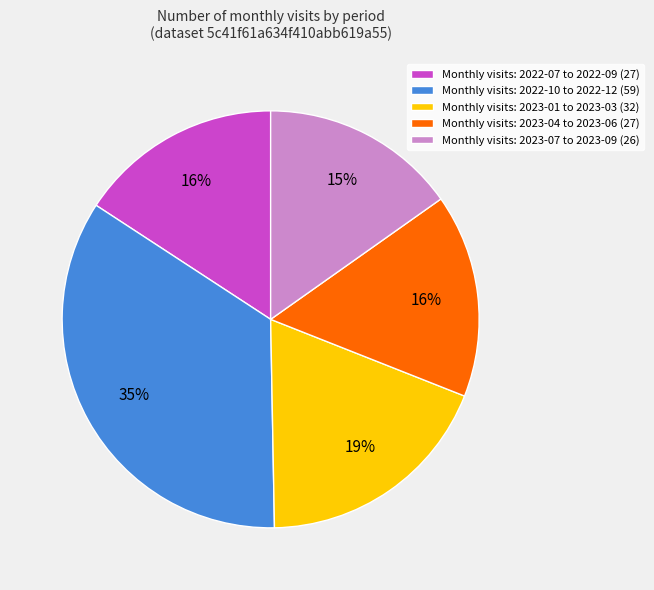

To the nearest percent, what portion does Monthly visits: 2023-04 to 2023-06 (27) represent?

16%